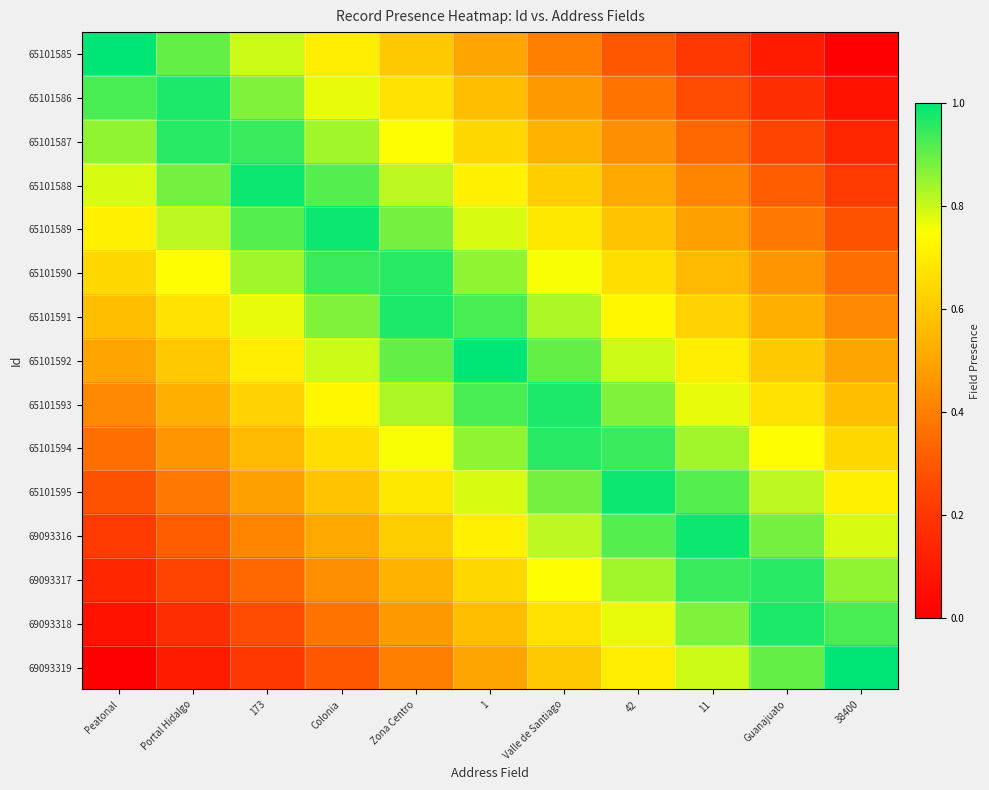

How many categories are shown in the chart?

11